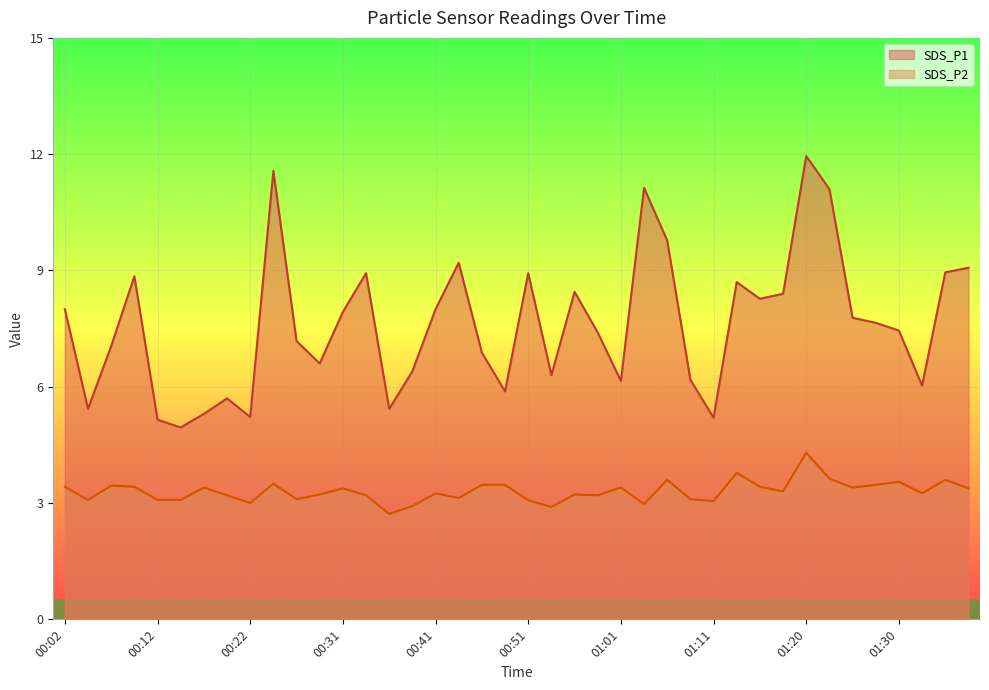

Does the chart display data point markers on the line(s)?

No